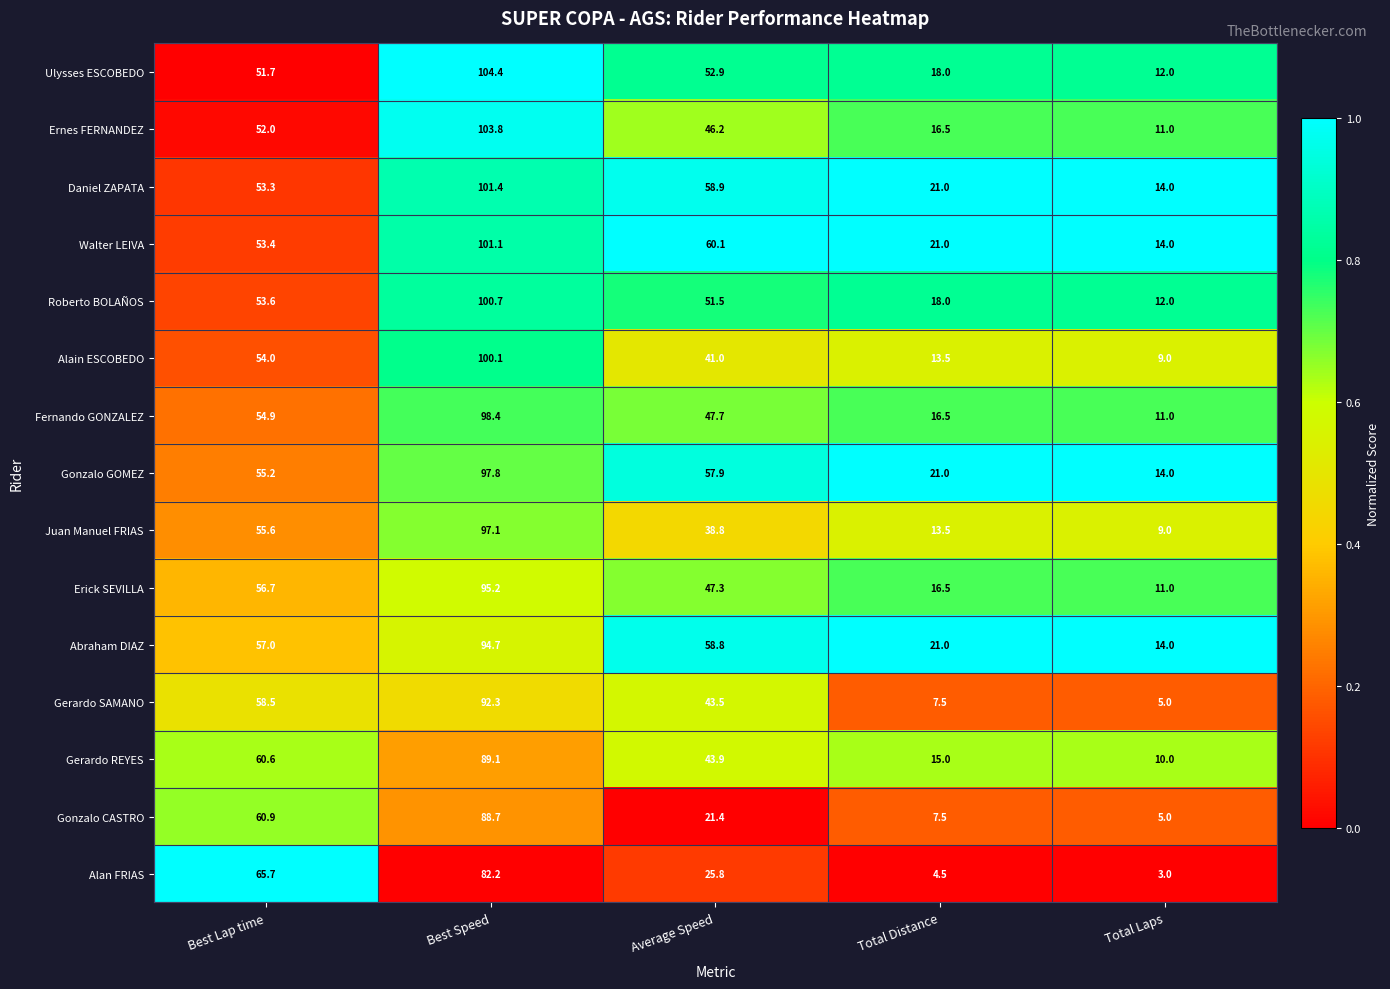

At which label does Walter LEIVA reach its peak?

Best Speed